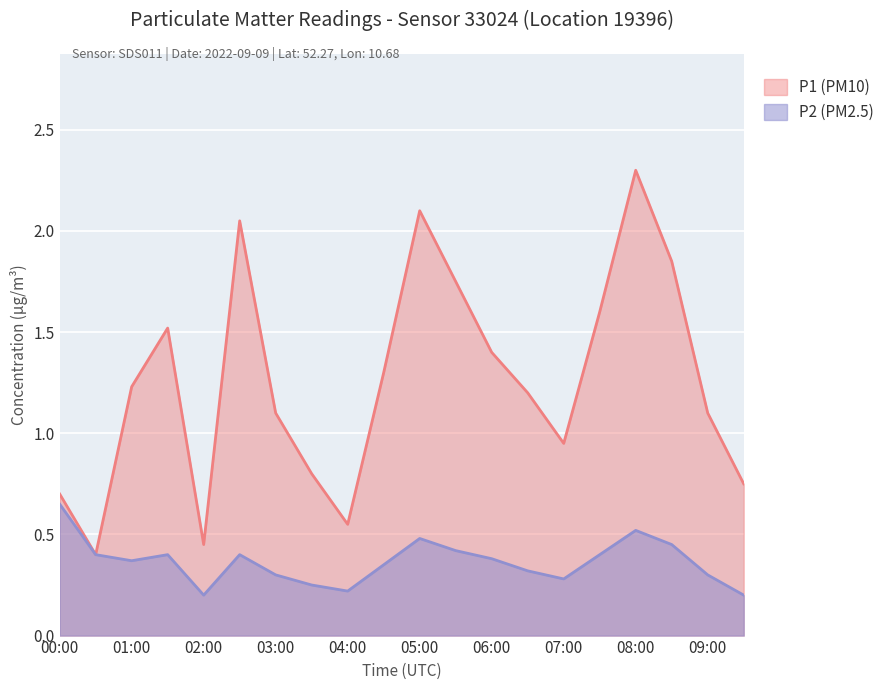

At which label does P2 reach its peak?

00:00